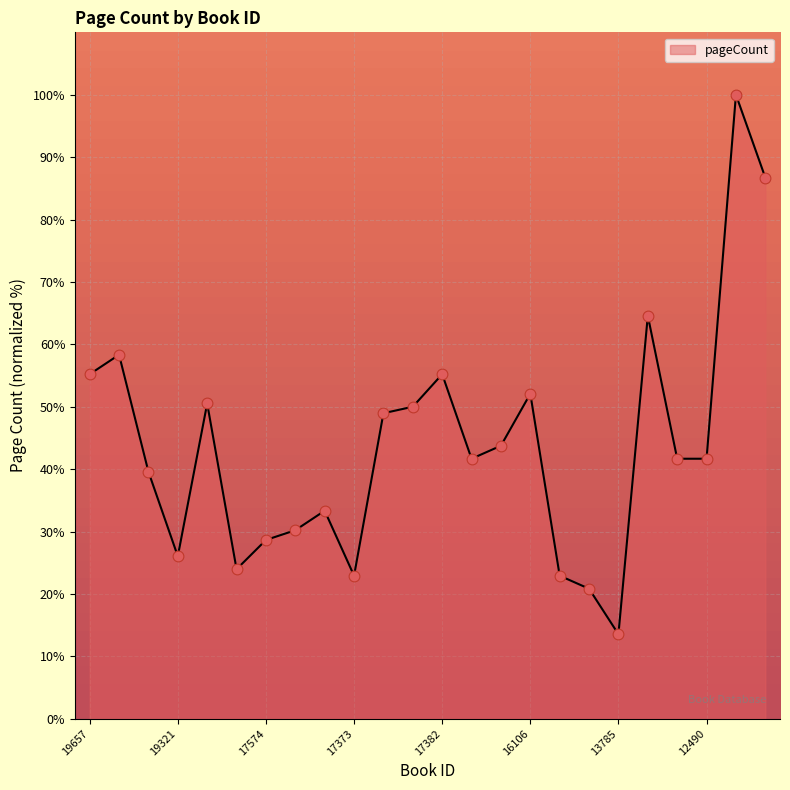

What is the maximum value shown in the chart?

100.0